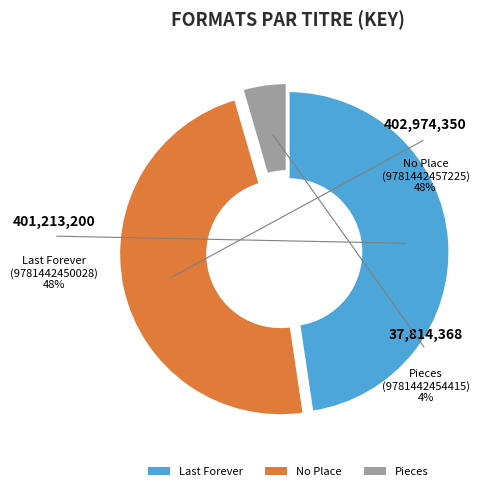

Is Pieces (9781442454415) the majority of the pie?

No